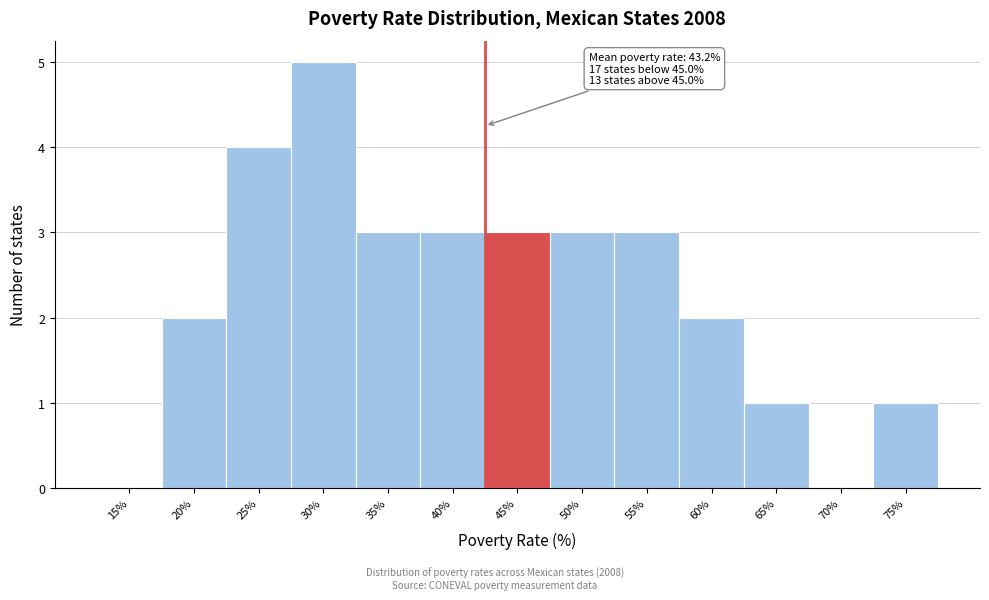

Reading left to right, list all the values displayed in this chart.

15%=0	20%=2	25%=4	30%=5	35%=3	40%=3	45%=3	50%=3	55%=3	60%=2	65%=1	70%=0	75%=1